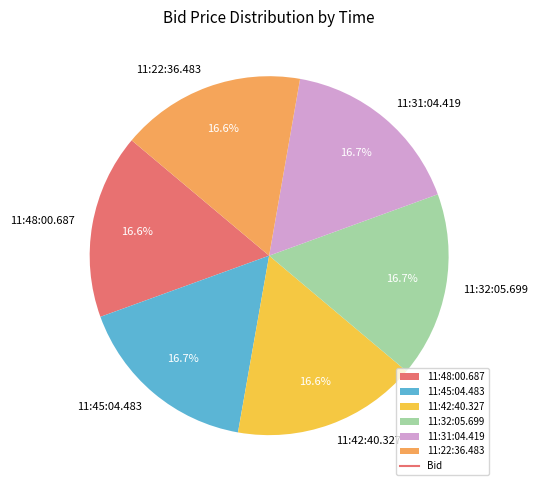

How many slices are in this pie chart?

6